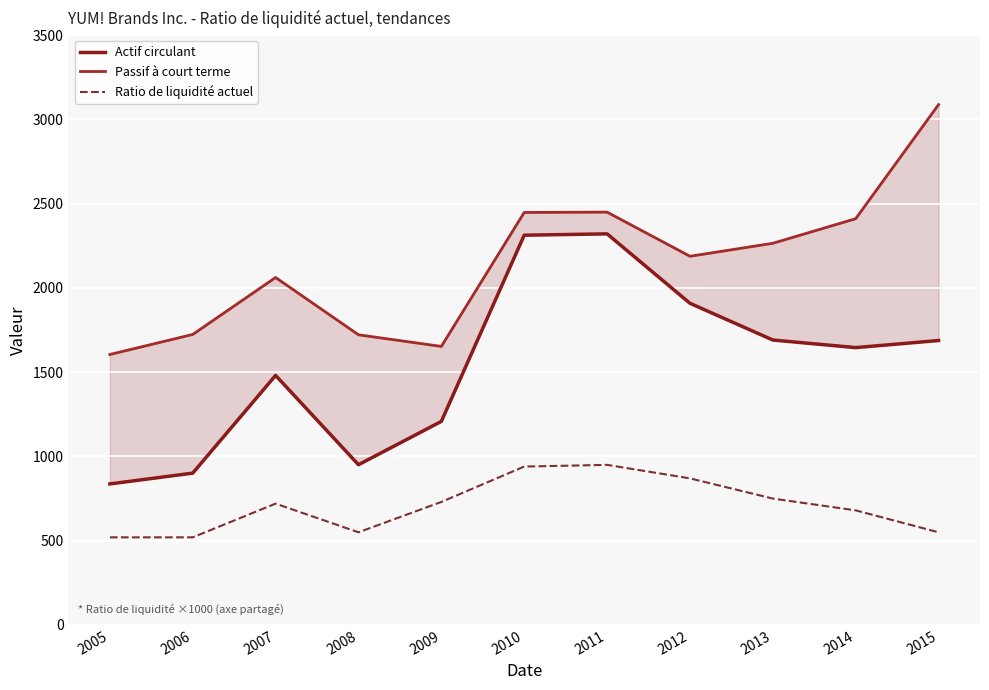

Which series has the largest total across all categories?

Passif à court terme